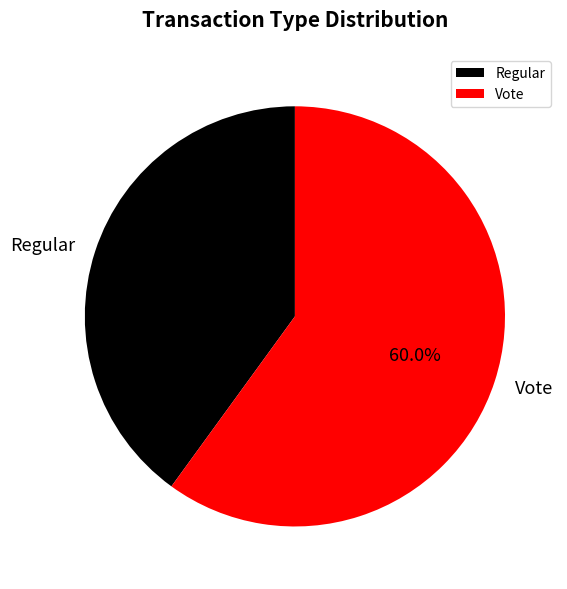

How many segments does this pie chart have?

2